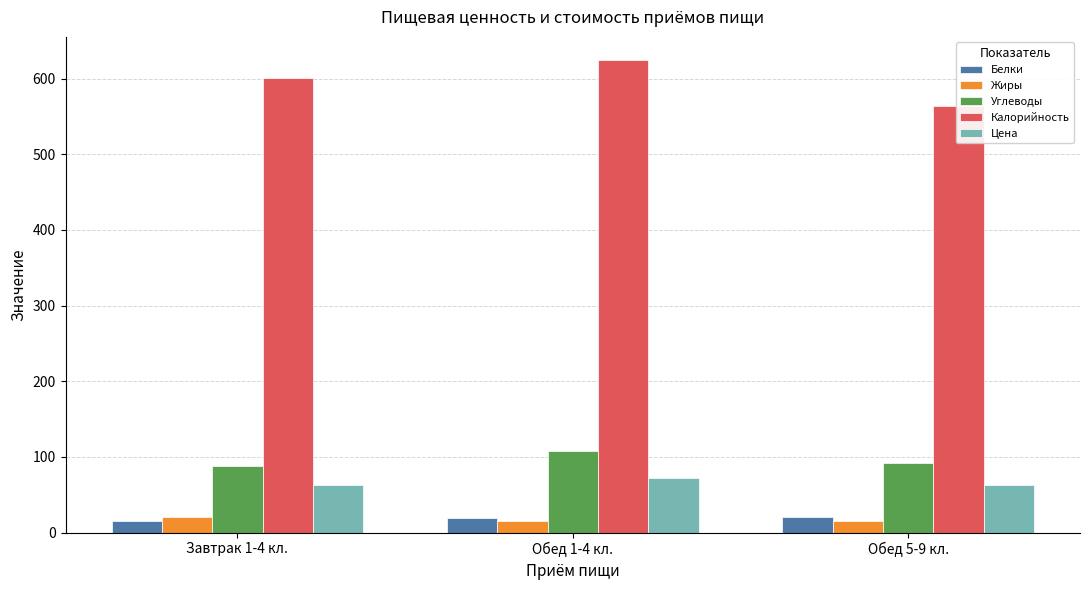

List the series in order of their peak value, lowest first.

Белки, Жиры, Цена, Углеводы, Калорийность